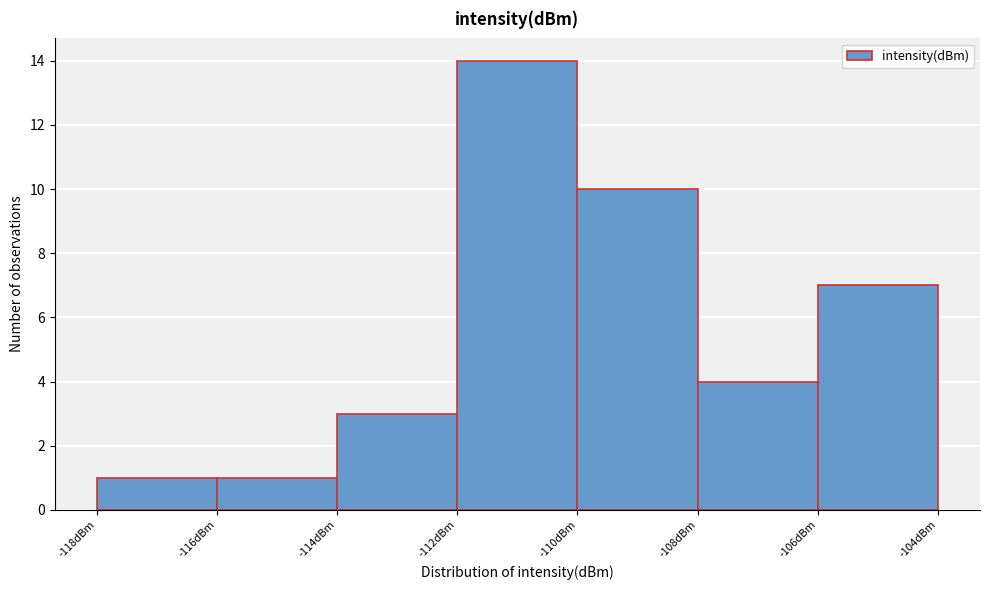

Reading left to right, list every bar in this chart as the range it spans on the x-axis followed by its height. The values are not printed on the chart, so give them approximately, as read against the axis.

-118 to -116: 1
-116 to -114: 1
-114 to -112: 3
-112 to -110: 14
-110 to -108: 10
-108 to -106: 4
-106 to -104: 7